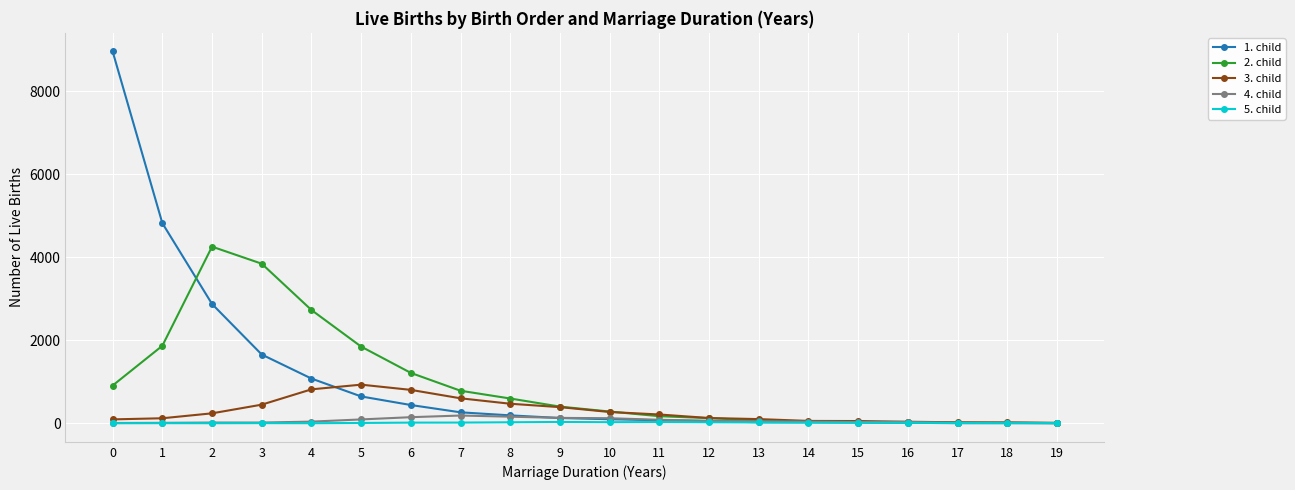

Which series has the widest spread of values?

1. child